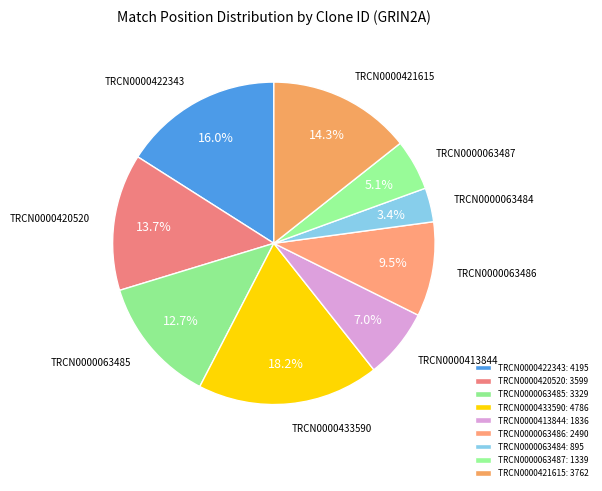

Count the number of slices in the pie.

9